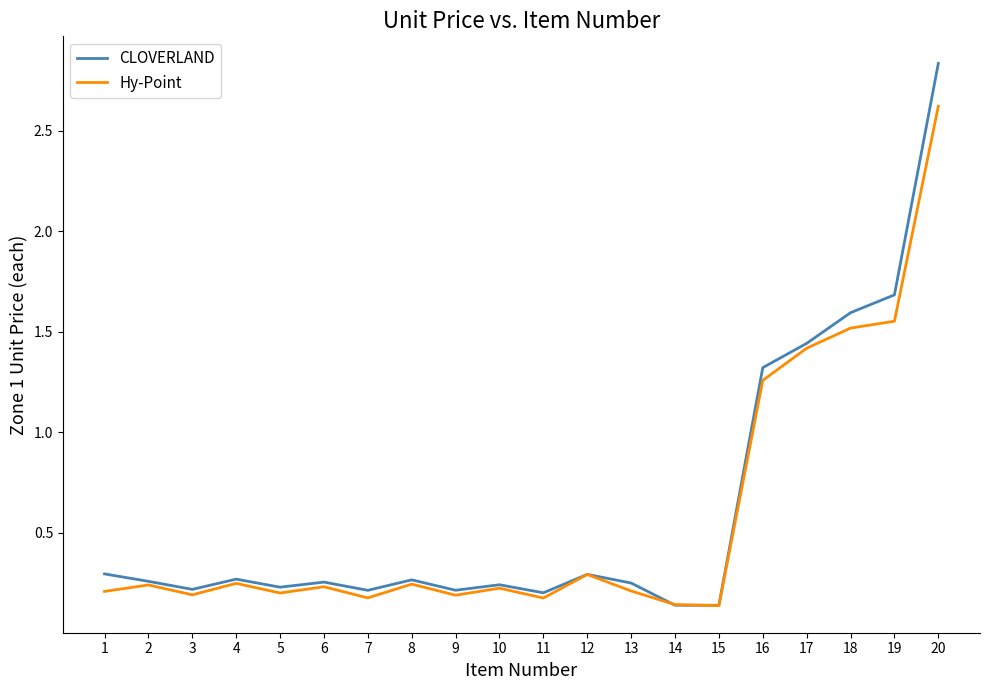

Which label corresponds to the largest value in the chart?

20